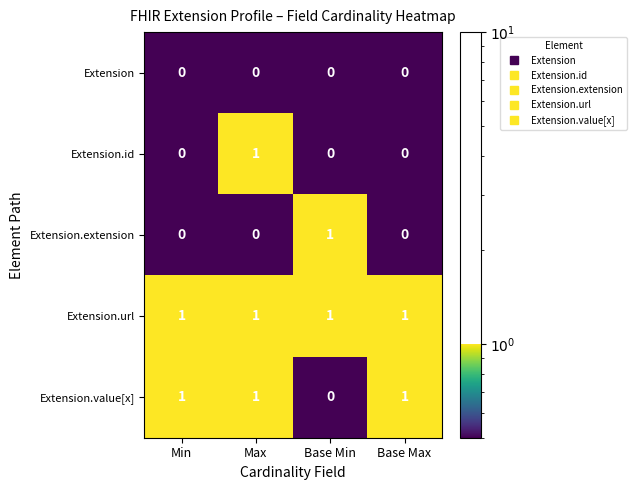

Reading left to right, what are all the values shown in this chart?

Extension: 0	0	0	0
Extension.id: 0	1	0	0
Extension.extension: 0	0	1	0
Extension.url: 1	1	1	1
Extension.value[x]: 1	1	0	1